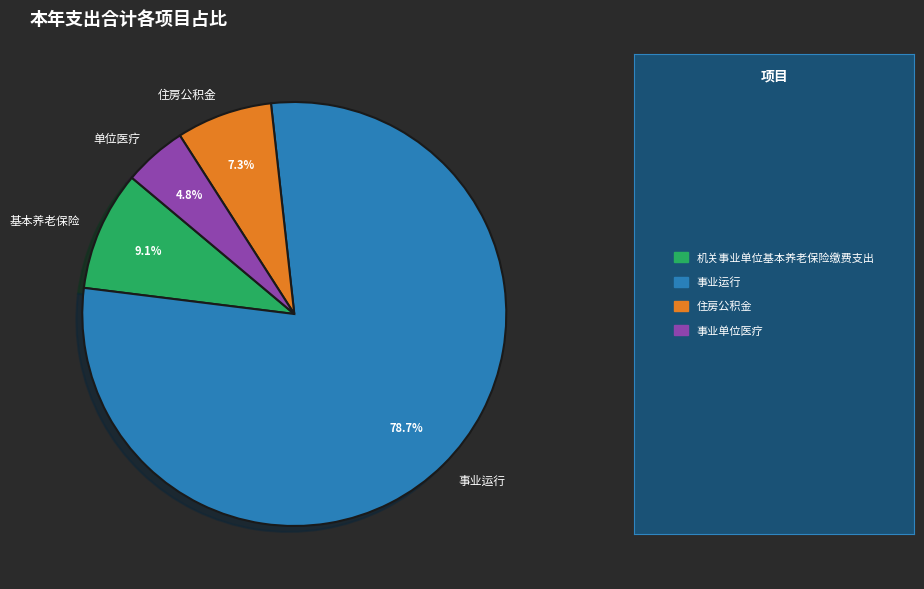

To the nearest percent, what portion does 事业运行 represent?

79%